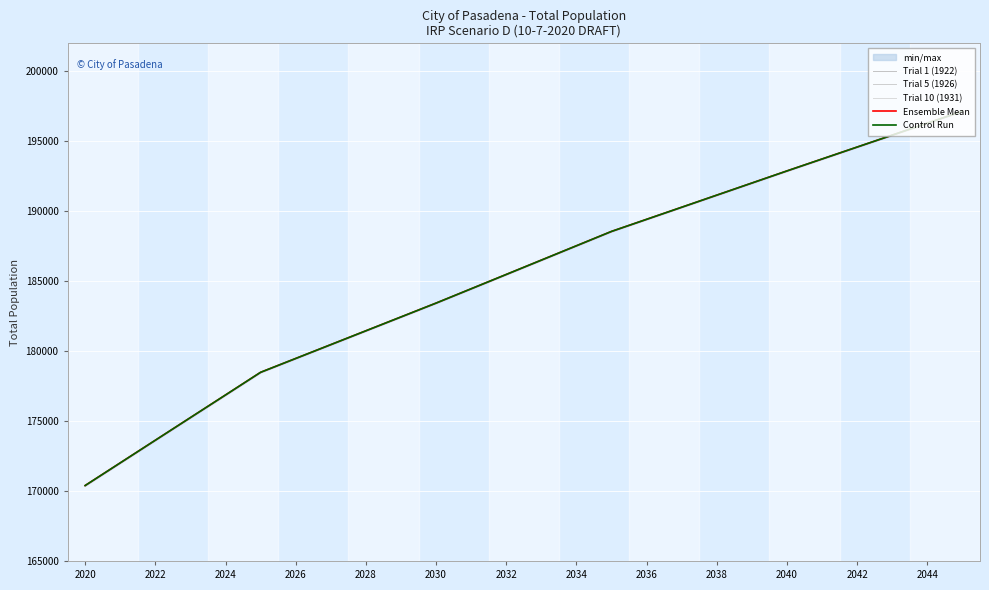

Where does the Trial 10 (1931) series first go above 186504?

13